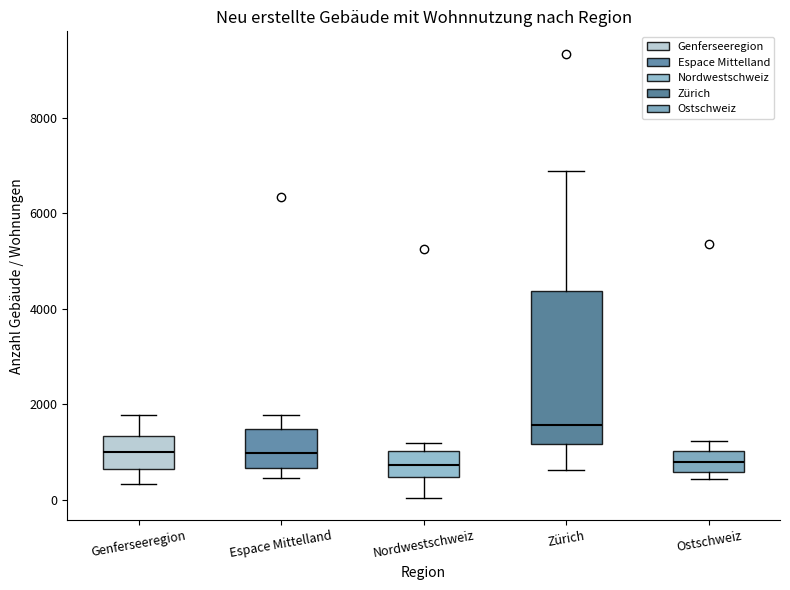

Reading left to right, read every box against the y-axis: the position of its median line, the range the box covers, and the ends of its whiskers. The values are not printed on the chart, so give them approximately, as read against the axis.

Genferseeregion: median 1000, box 600 to 1400, whiskers 400 to 1800
Espace Mittelland: median 1000, box 600 to 1400, whiskers 400 to 1800
Nordwestschweiz: median 800, box 400 to 1000, whiskers 0 to 1200
Zürich: median 1600, box 1200 to 4400, whiskers 600 to 6800
Ostschweiz: median 800, box 600 to 1000, whiskers 400 to 1200